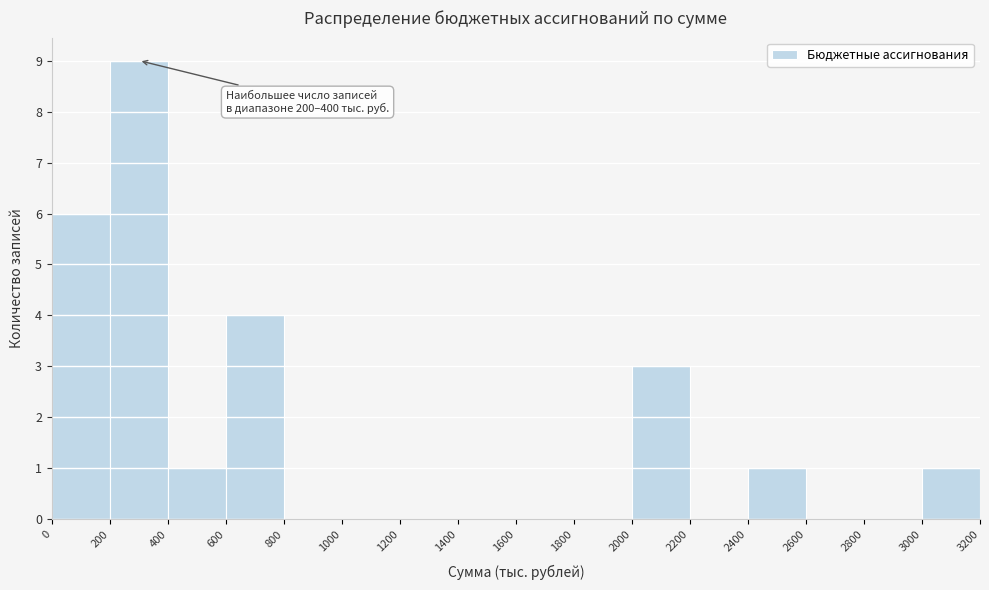

Over which range of the x-axis is the bar tallest?

200 to 400